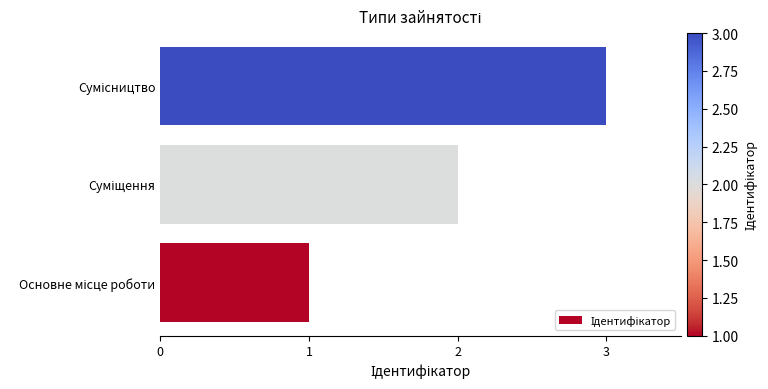

Are the bars horizontal?

Yes